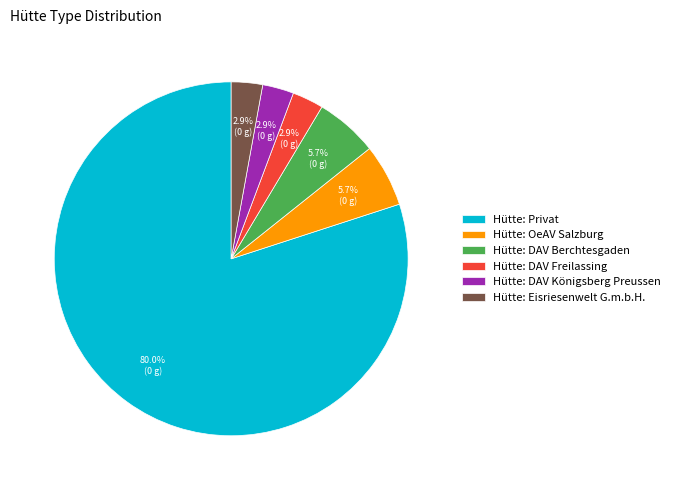

Is it true that Hütte: Eisriesenwelt G.m.b.H. is 3% of the pie?

True